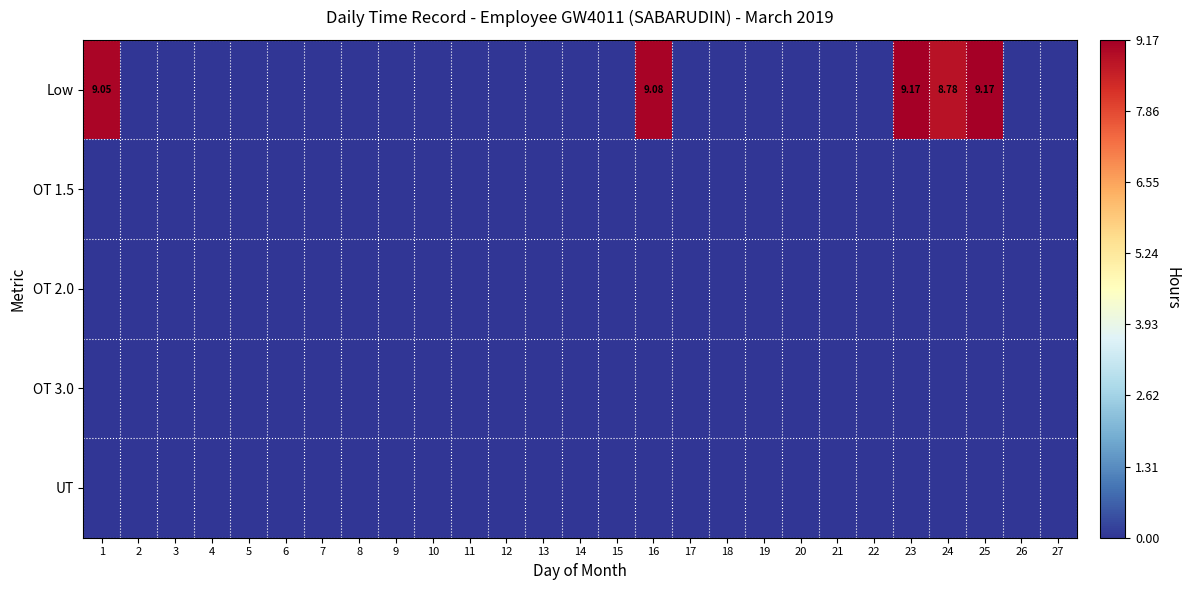

Which category has the highest value in the OT 2.0 series?

1